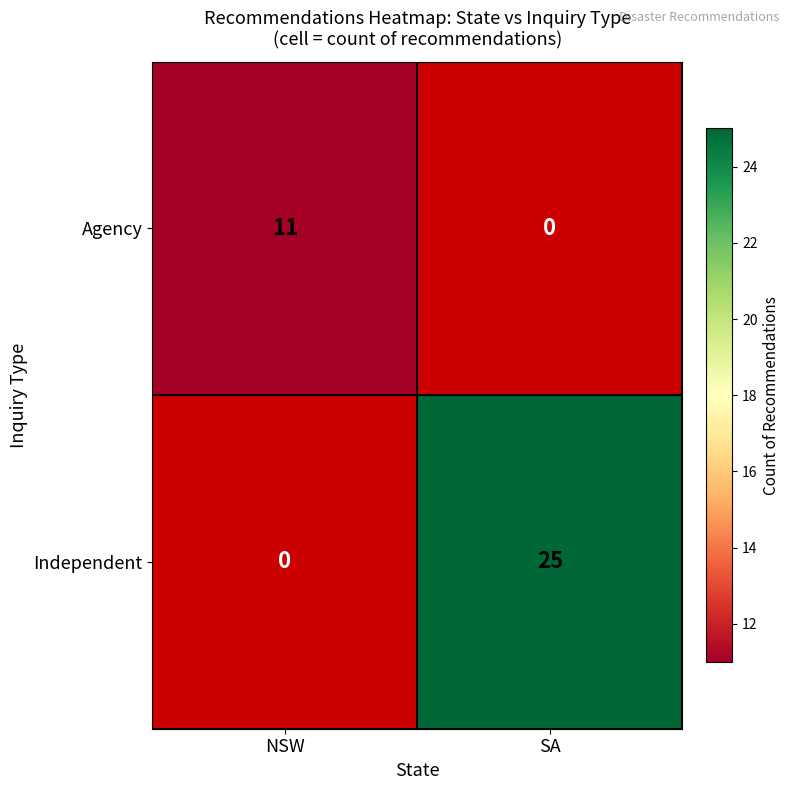

The value of Independent at SA is 25. True or false?

True